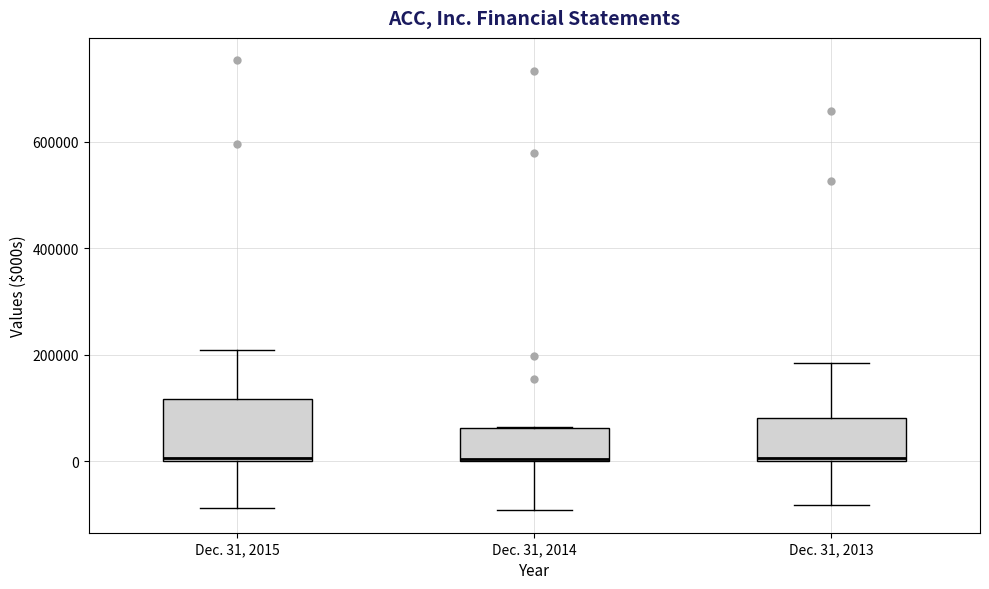

Which box is the tallest, from its lower edge to its upper edge?

Dec. 31, 2015